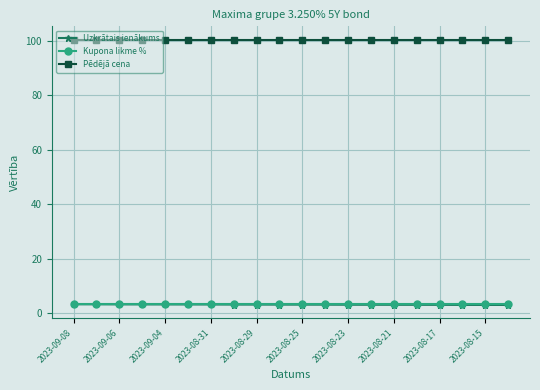

What is the lowest value of the Pēdējā cena series?

100.4